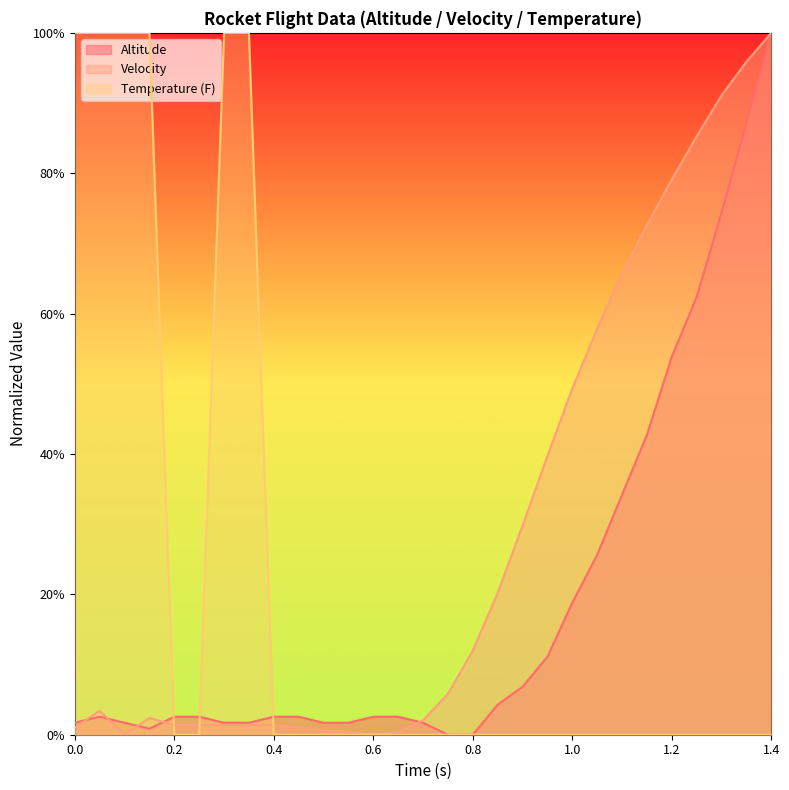

List the series in order of their peak value, highest first.

Altitude, Velocity, Temperature